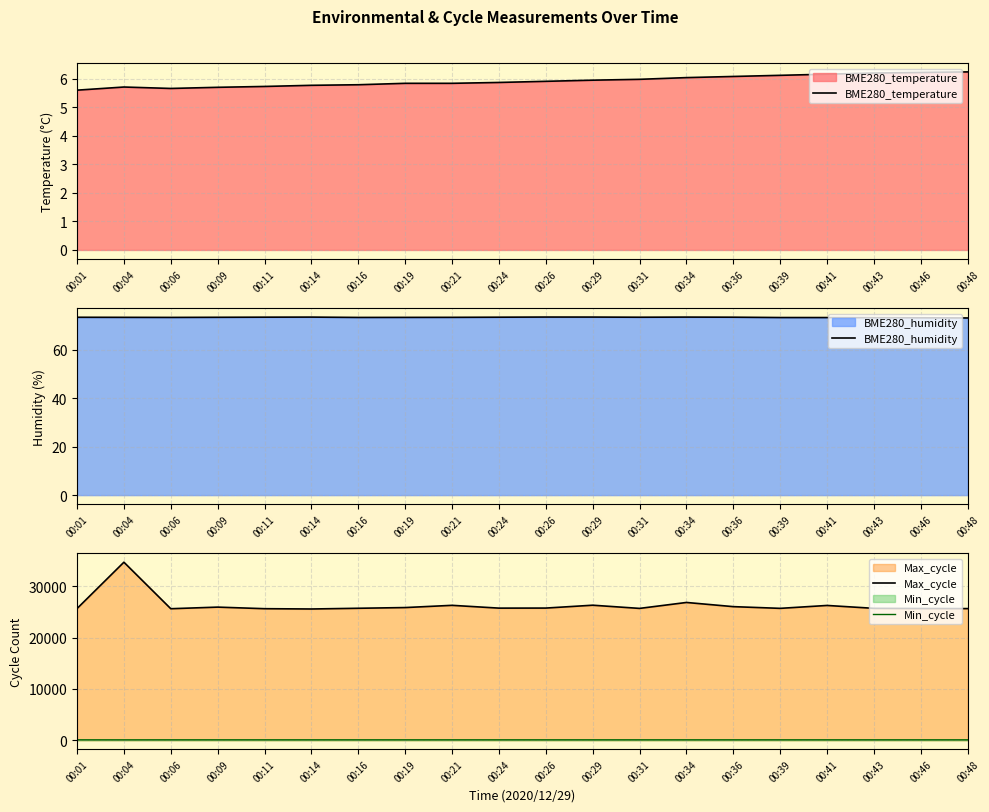

The value of Max_cycle at 00:26 is 25789.0. True or false?

True